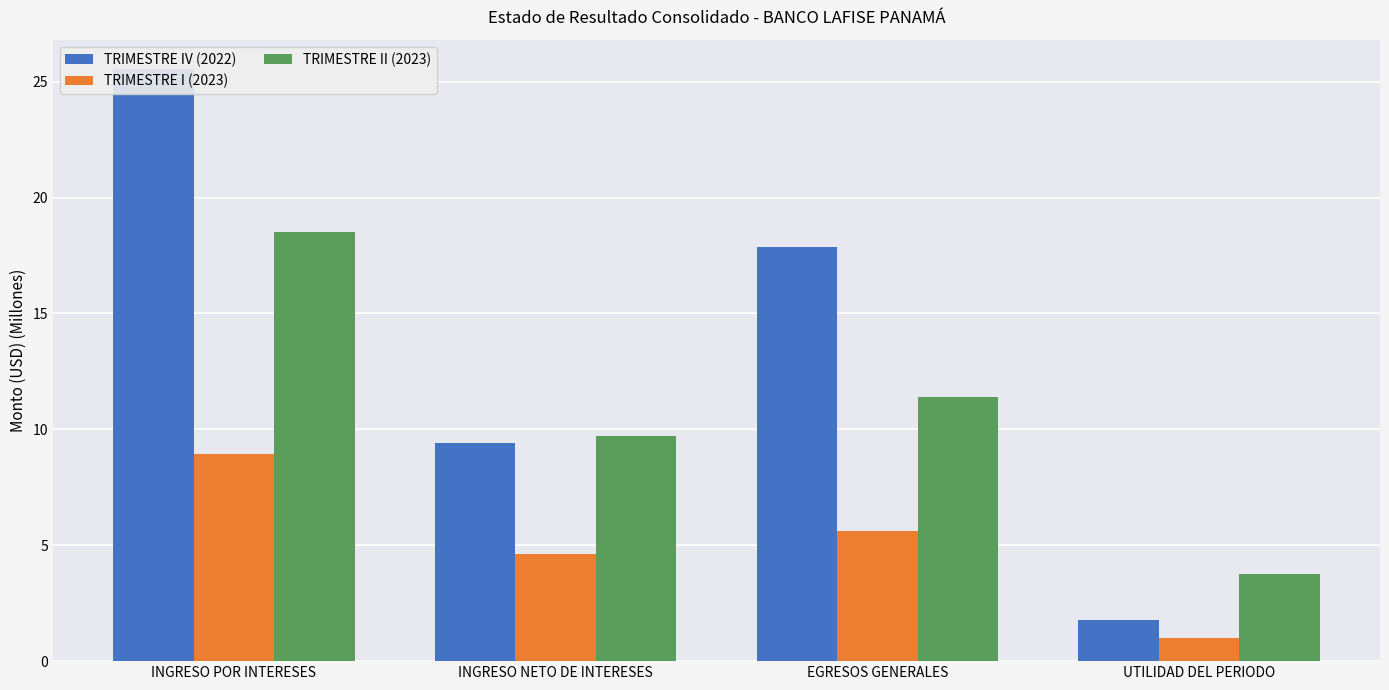

Does the chart contain any negative values?

No